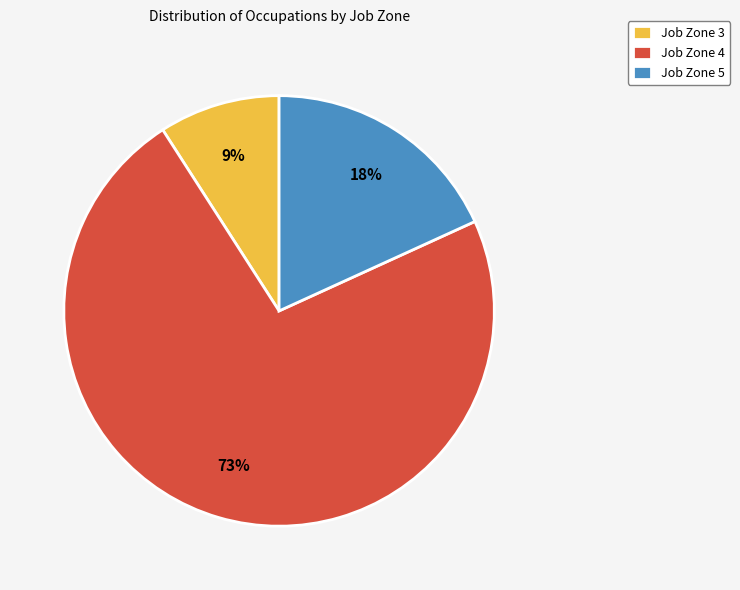

What is the smallest slice in the pie chart?

Job Zone 3